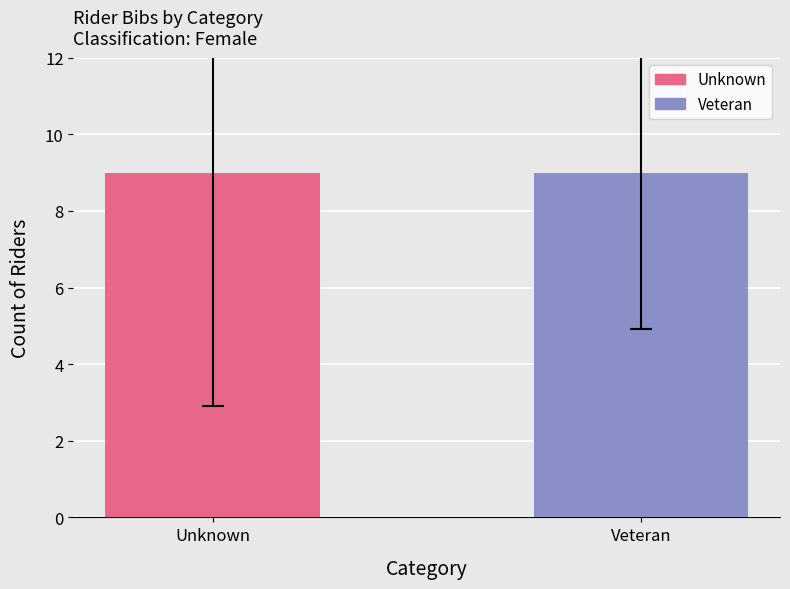

What is the approximate value of Veteran at 6, to the nearest 5?

10